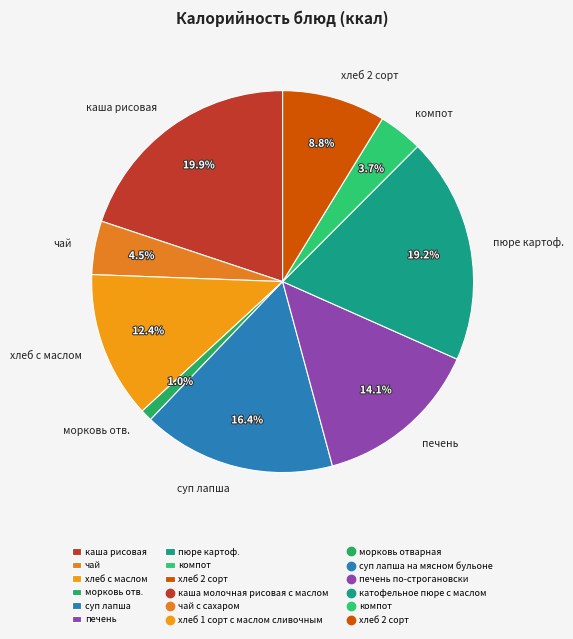

What portion of the pie excludes суп лапша?

83.6%